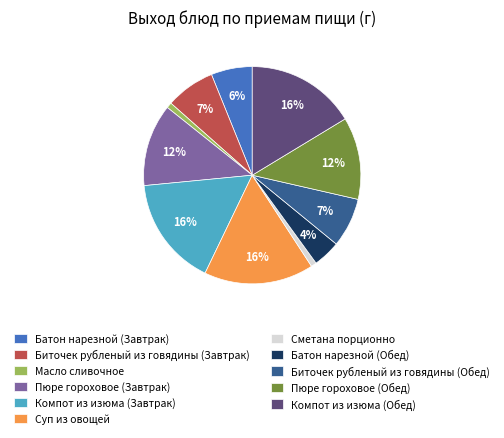

How many segments does this pie chart have?

11